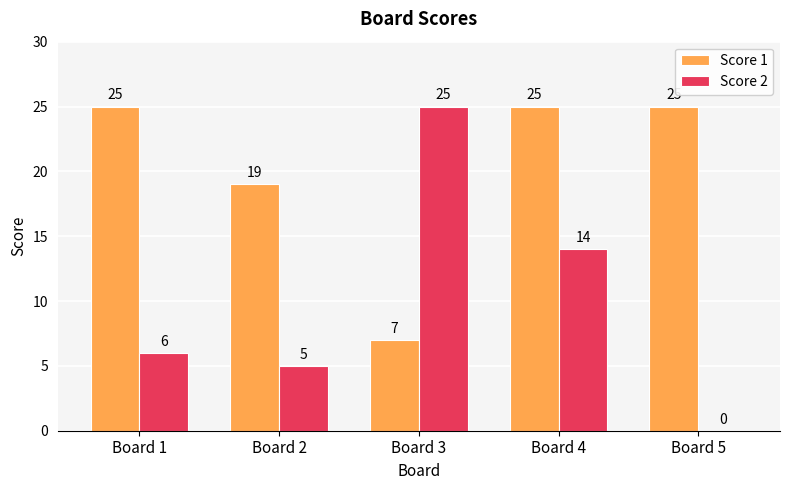

Between Board 1 and Board 4, which series saw the biggest shift?

Score 2